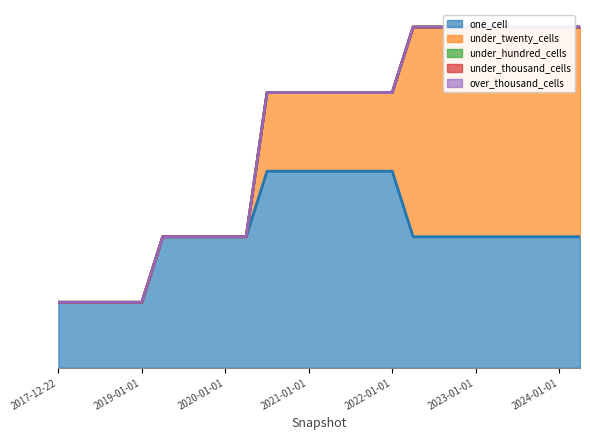

List the series in order of their peak value, highest first.

under_twenty_cells, one_cell, under_hundred_cells, under_thousand_cells, over_thousand_cells